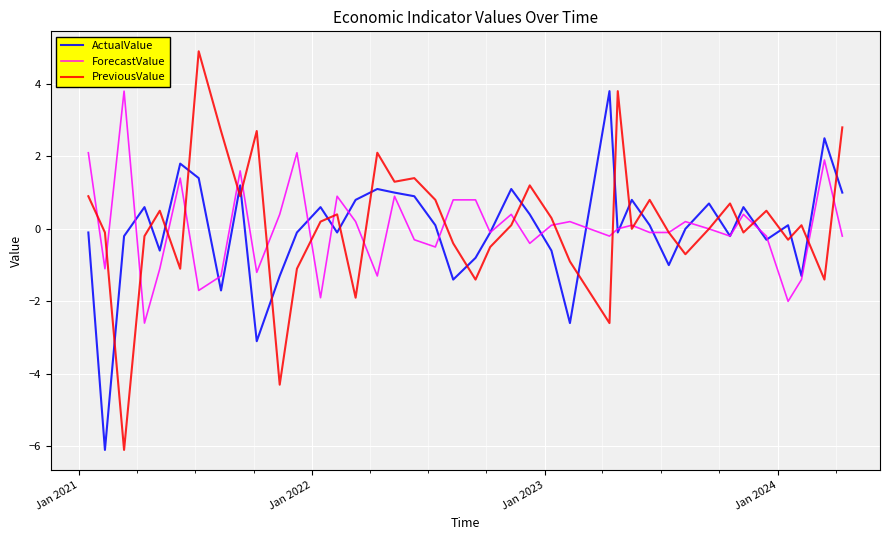

Which series has the largest range (max minus min)?

PreviousValue